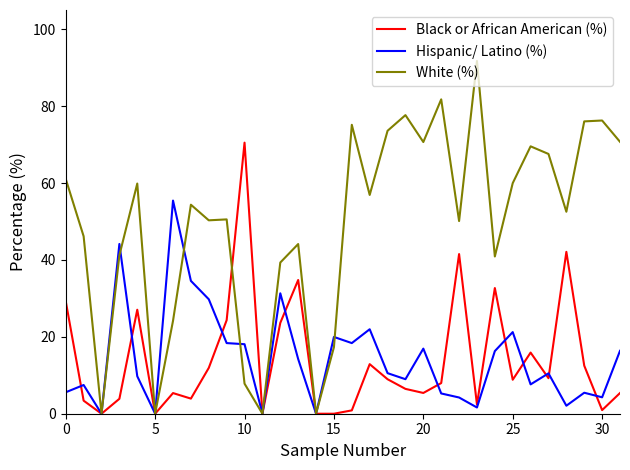

Rank the series by their maximum value, from highest to lowest.

White (%), Black or African American (%), Hispanic/ Latino (%)